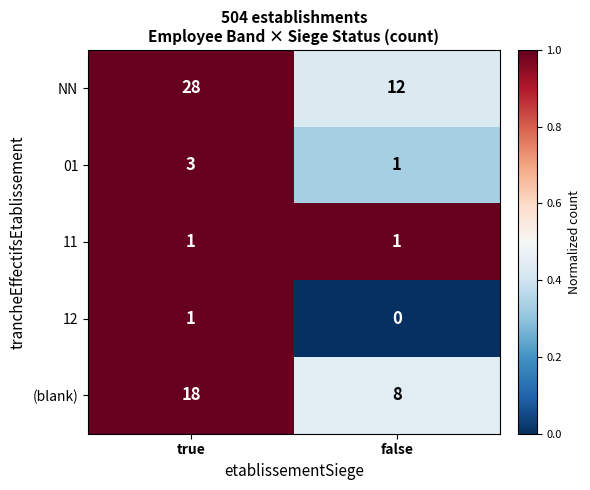

What is the spread (max minus min) of values at false?

12